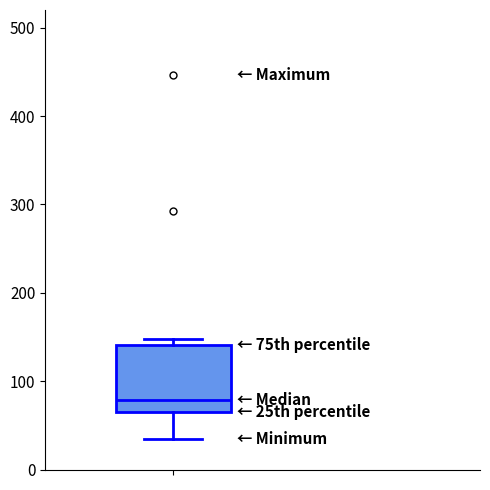

Transcribe this box plot: give where the median line is, the range the box spans, and where the two whiskers end, as read against the y-axis. The values are not printed on the chart, so give them approximately, as read against the axis.

median 80, box 70 to 140, whiskers 30 to 150